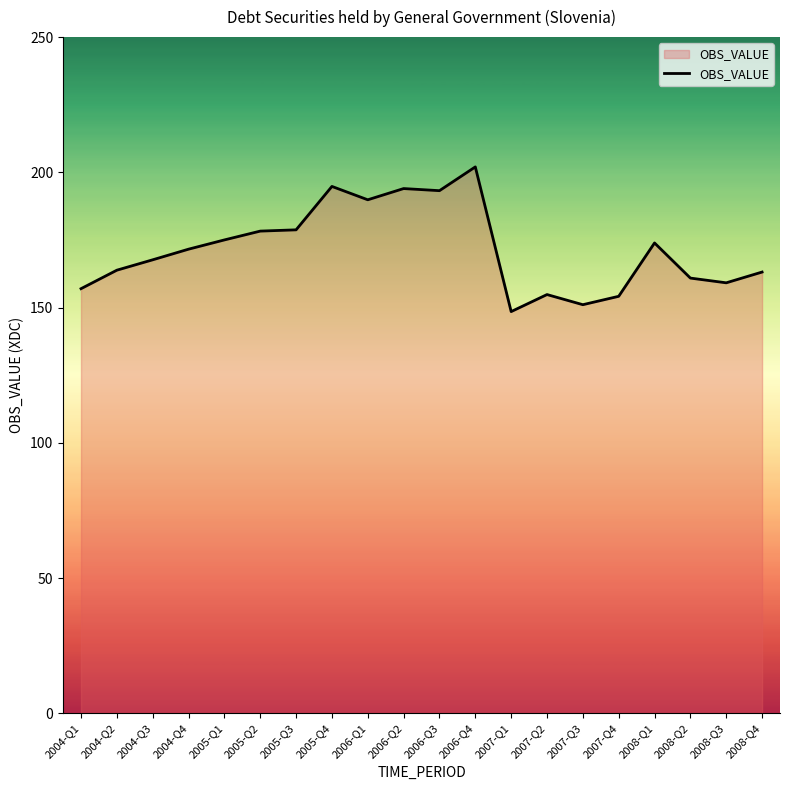

What is the maximum value shown in the chart?

202.0